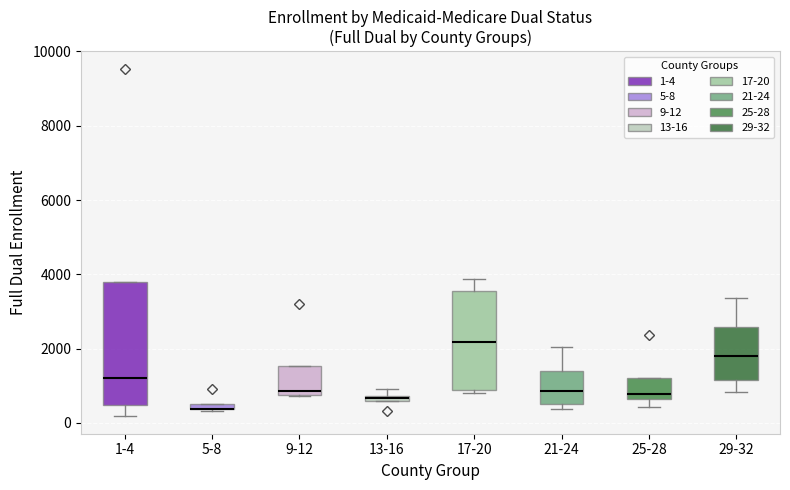

Where does the lower whisker of the box for 25-28 end on the y-axis? The values are not printed on the chart, so give them approximately, as read against the axis.

400